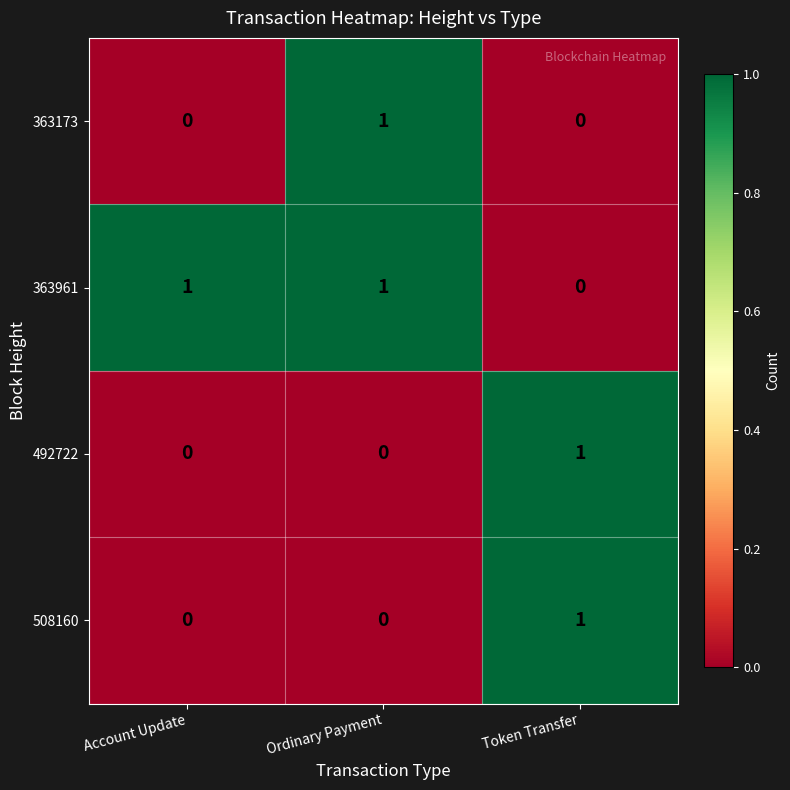

Is it true that 492722 equals -1 at Ordinary Payment?

False